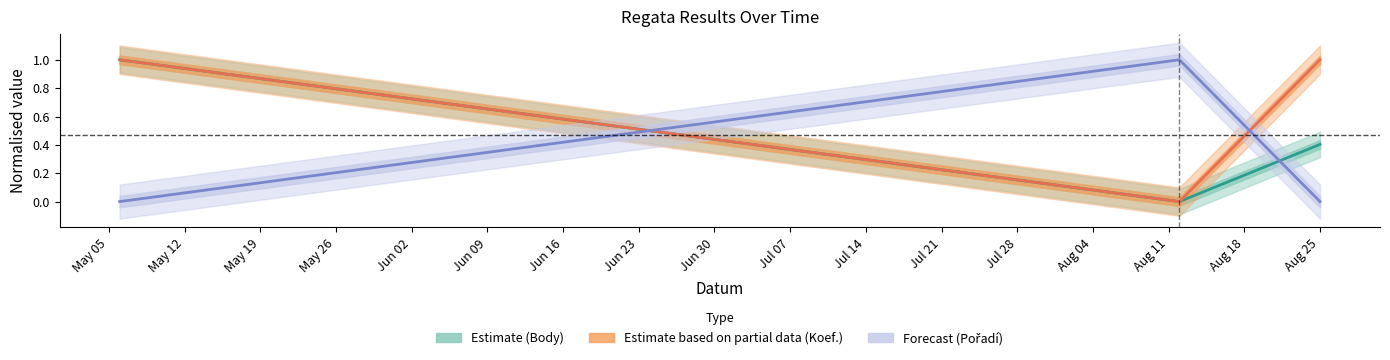

Count the number of categories in the chart.

3